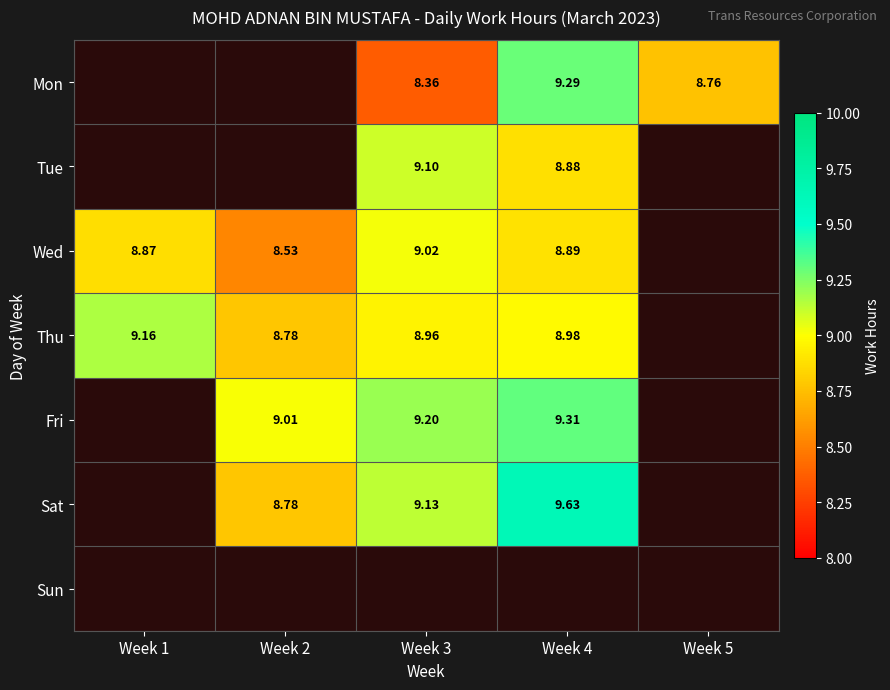

The value of Fri at Week 4 is 9.3. True or false?

True